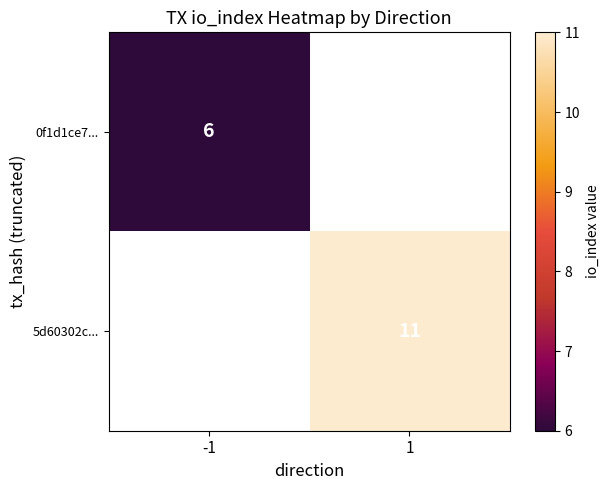

The 0f1d1ce7... series shows 6 at -1. True or false?

True